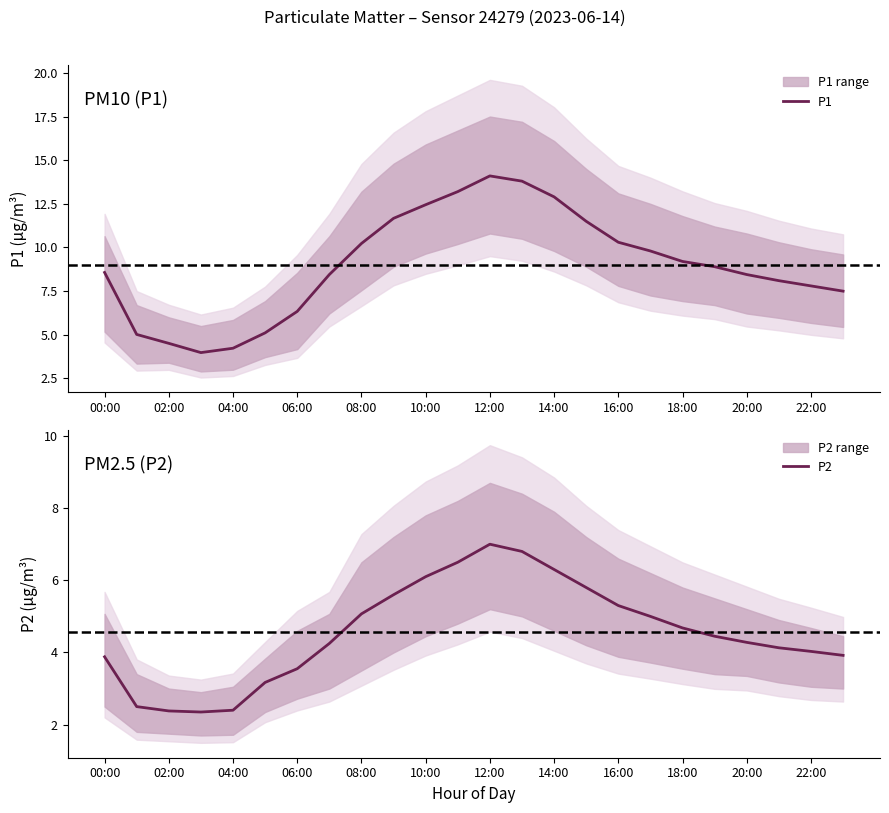

What is the maximum value shown in the chart?

14.1